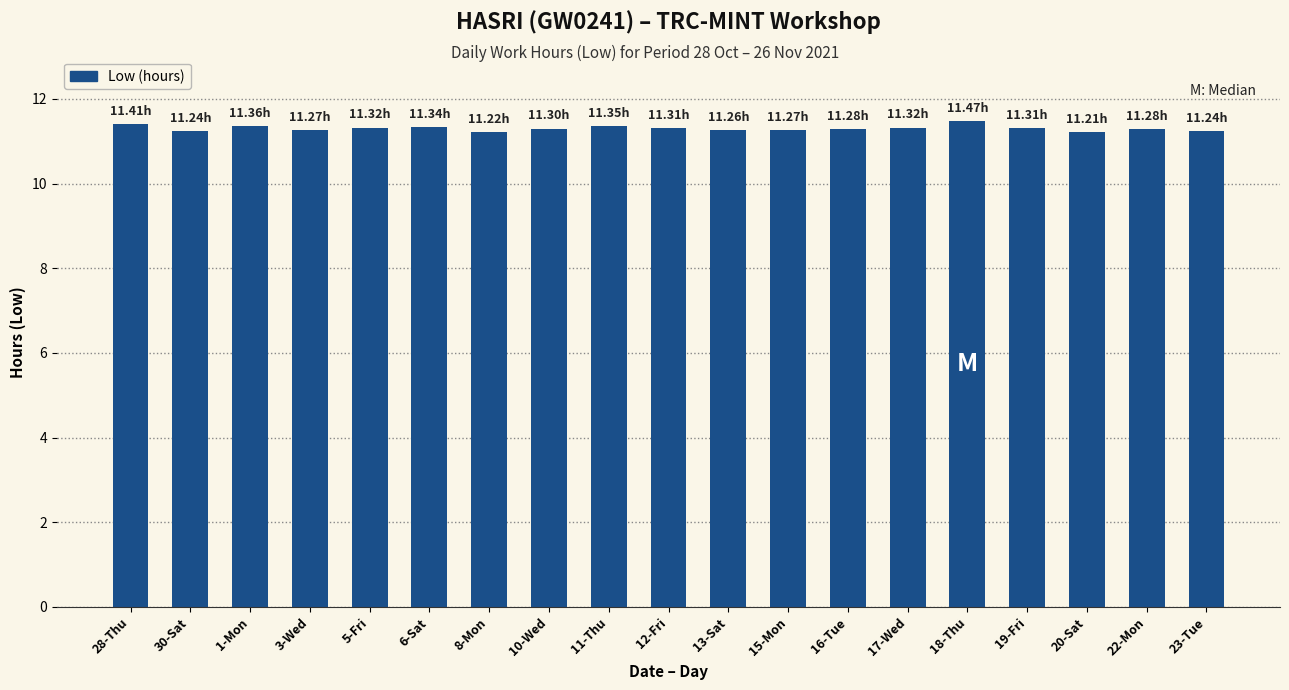

What is the ratio of the value at 13-Sat to the value at 1-Mon?

1.0